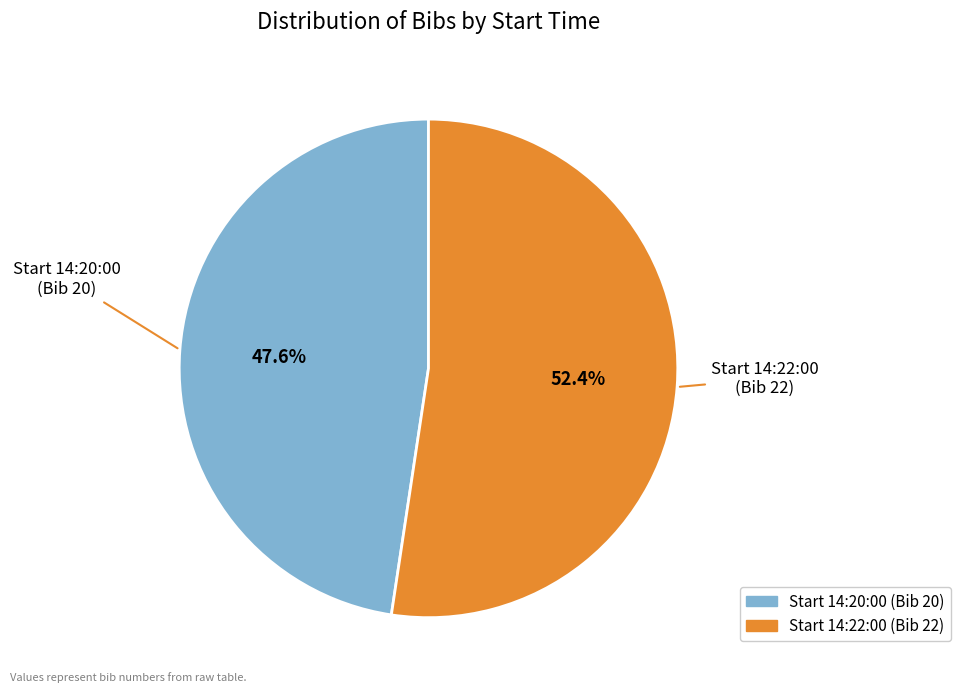

Is there any slice that represents more than half of the pie?

Yes